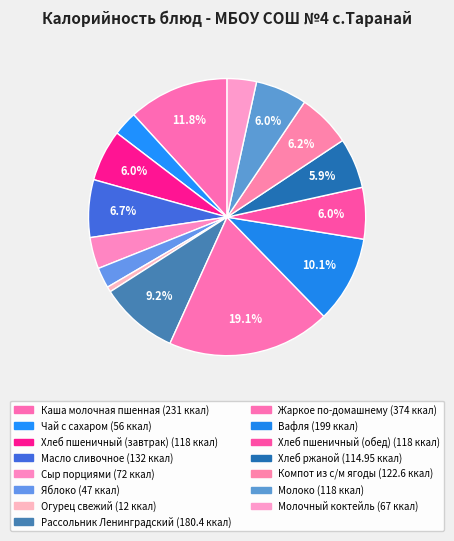

The Рассольник Ленинградский slice represents 9% of the pie. True or false?

True